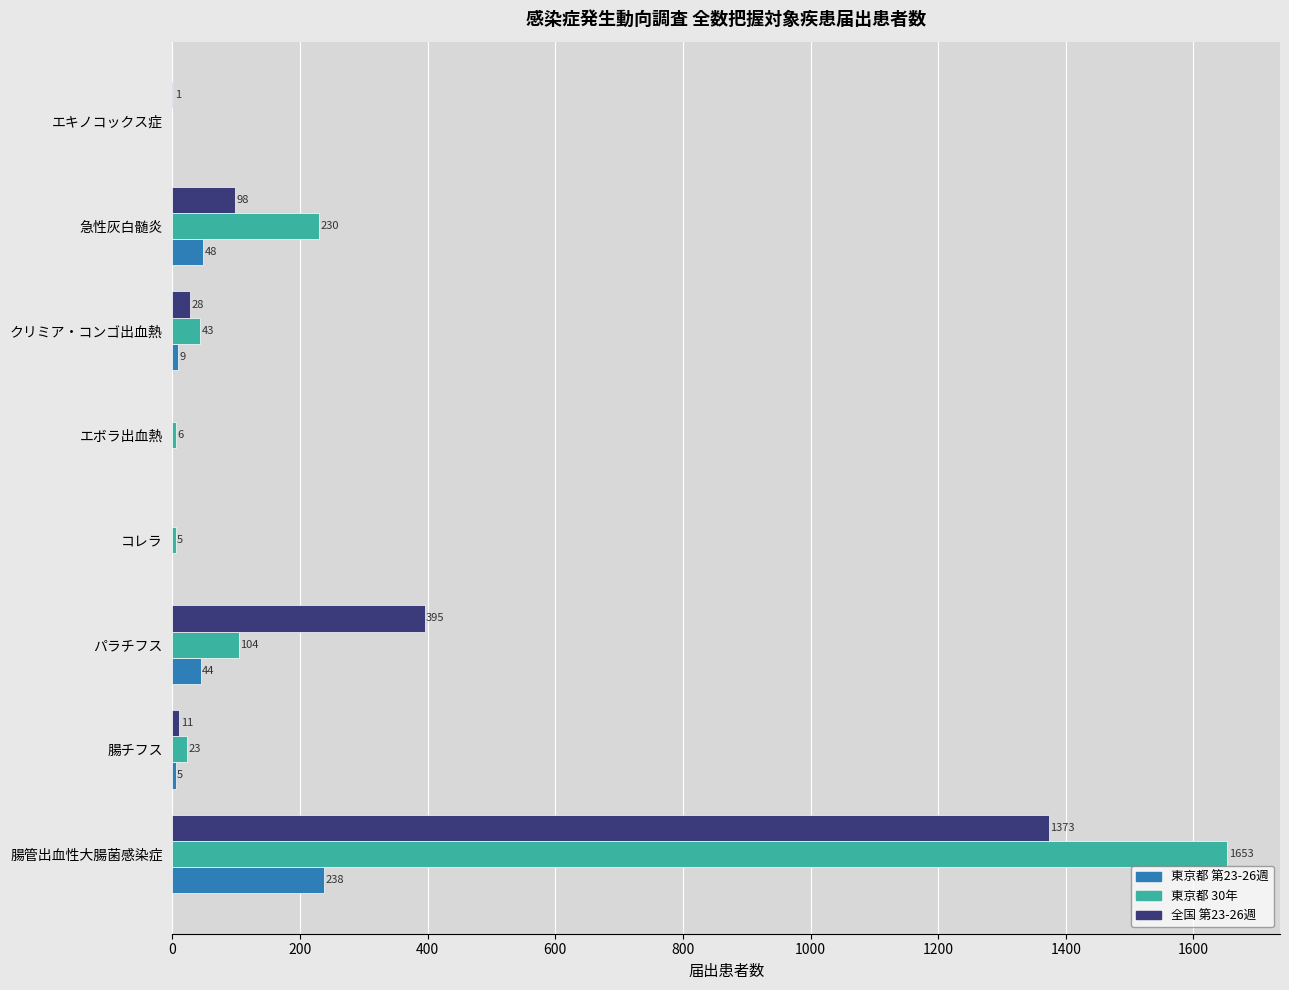

Between 急性灰白髄炎 and エキノコックス症, which series saw the biggest shift?

東京都 30年